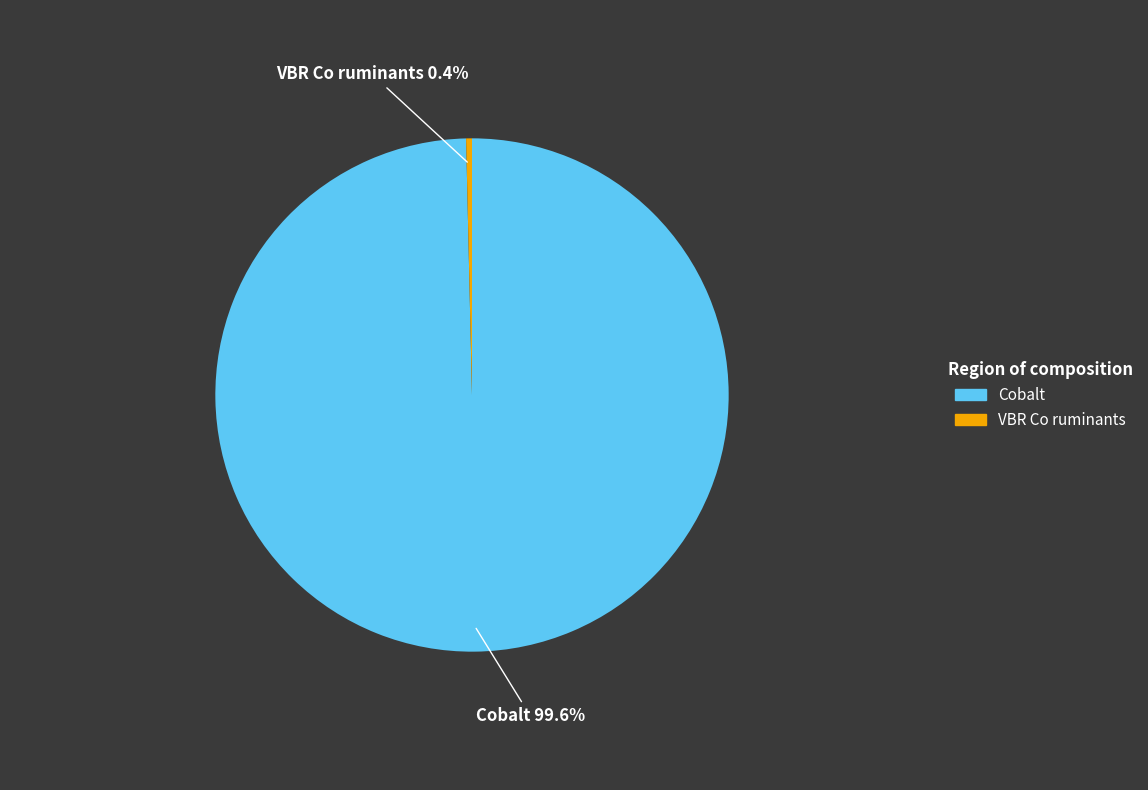

What is the largest slice in the pie chart?

Cobalt